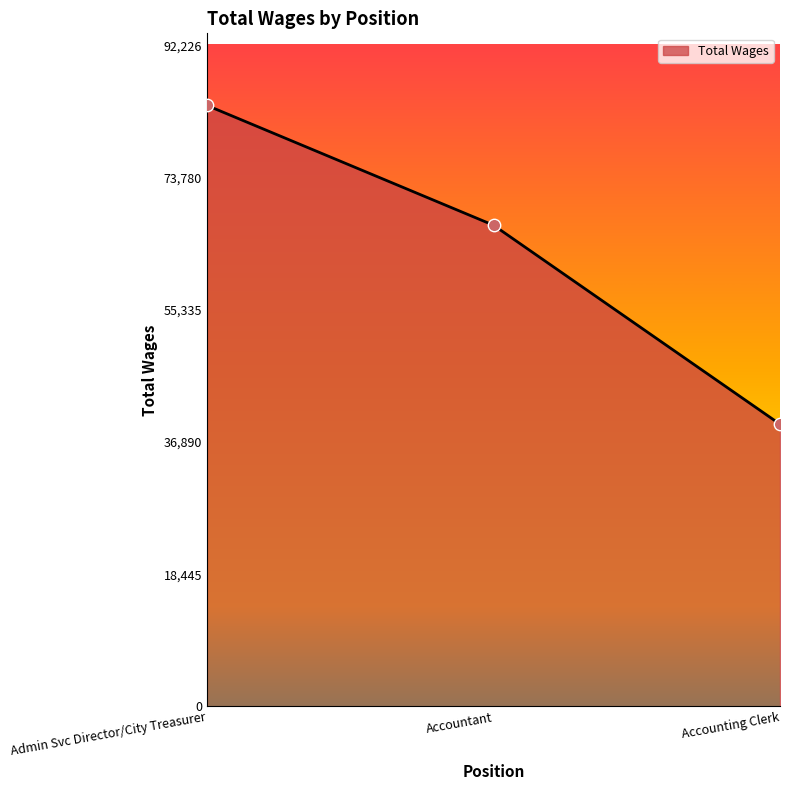

Approximately how many times larger is the value at Accountant compared to Accounting Clerk?

1.7